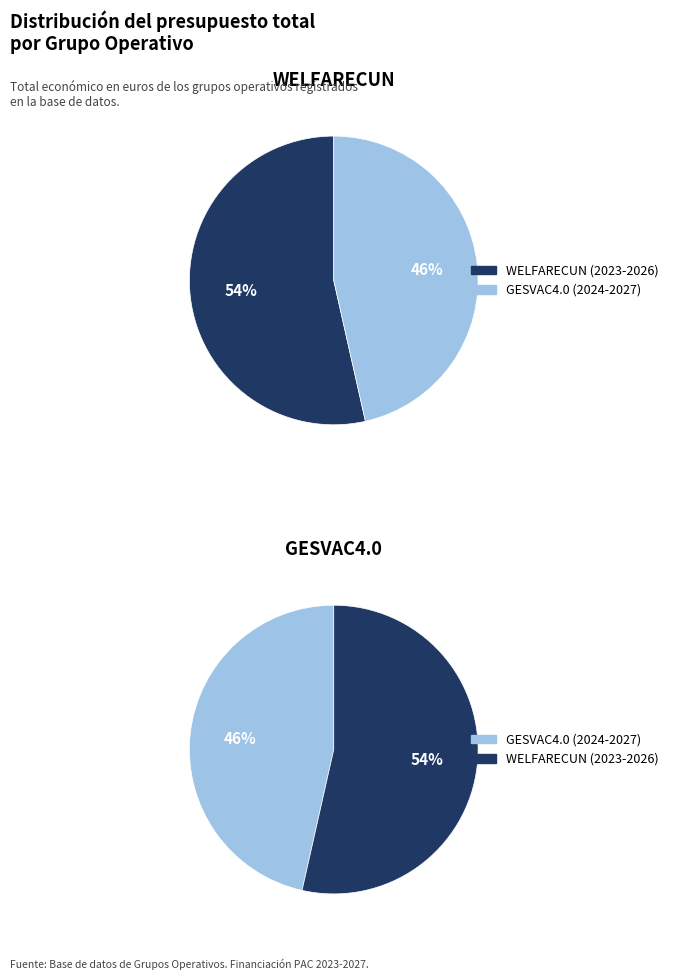

What portion of the pie excludes WELFARECUN (2023-2026)?

46.5%